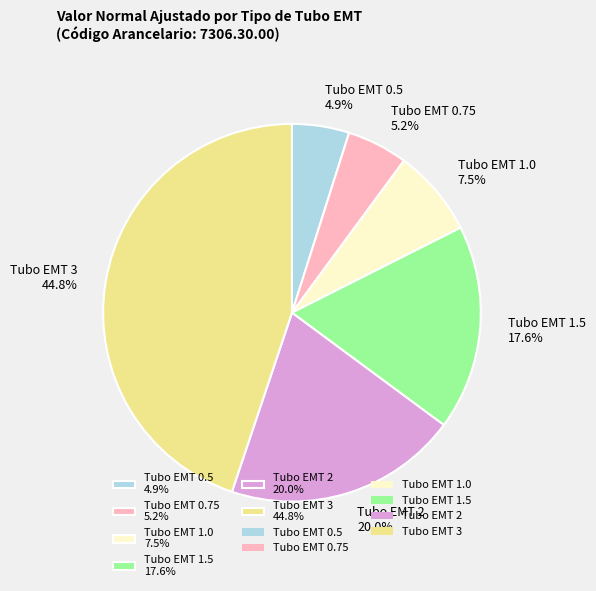

Combined, do Tubo EMT 0.75 5.2% and Tubo EMT 1.0 7.5% account for over 50%?

No